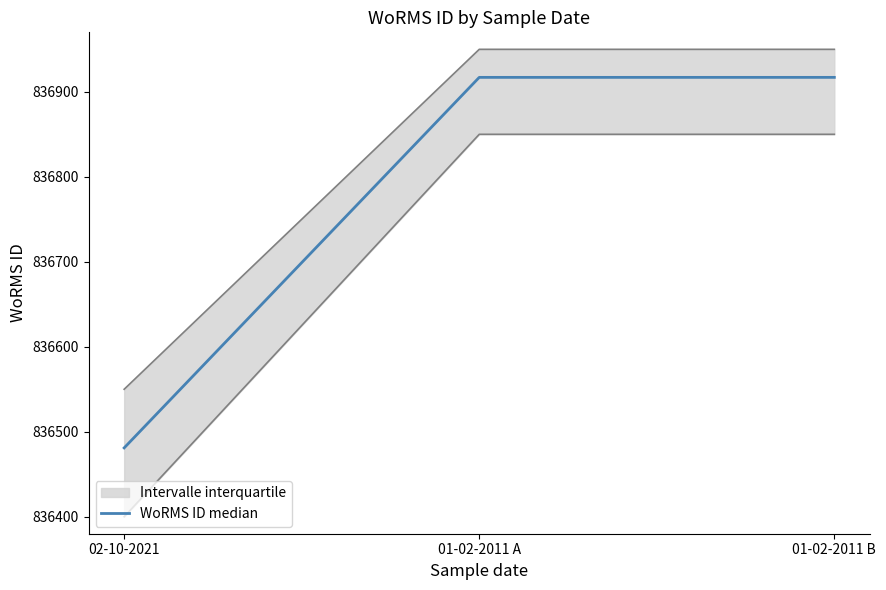

The chart shows a value of 836917 at 01-02-2011 A. True or false?

True